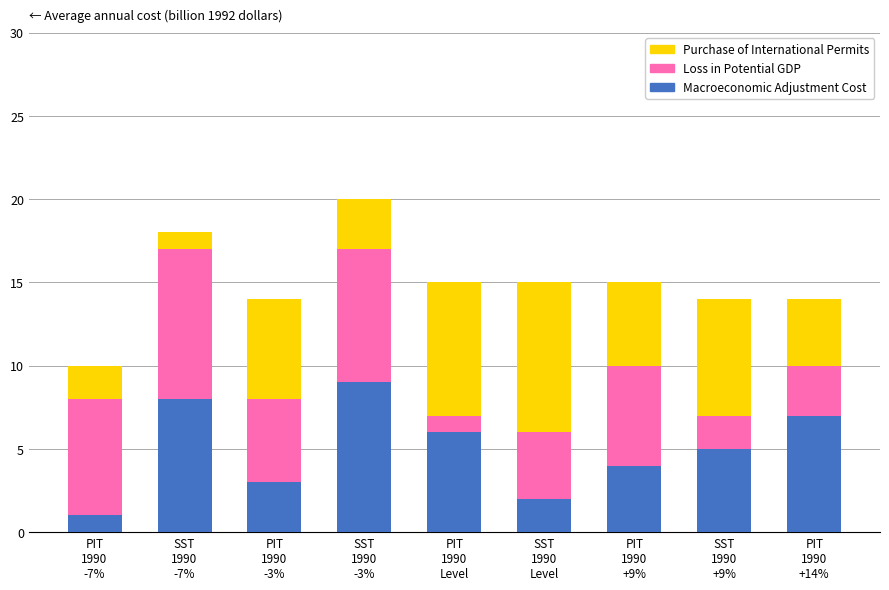

What is the highest value of the Macroeconomic Adjustment Cost series?

9